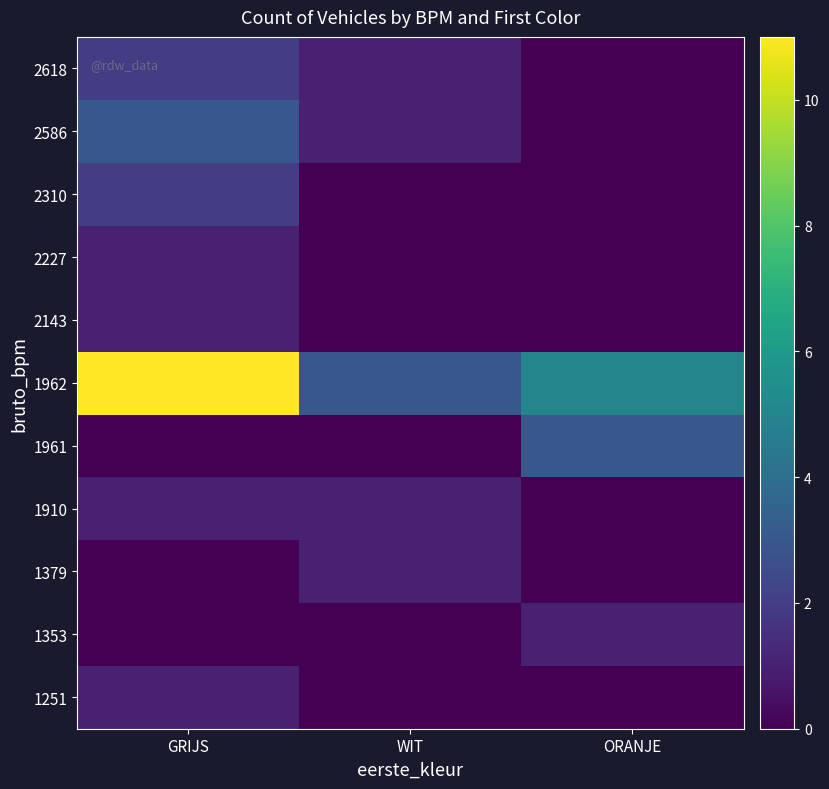

Reading right to left, list all the values displayed in this chart.

1251: ORANJE=0	WIT=0	GRIJS=1
1353: ORANJE=1	WIT=0	GRIJS=0
1379: ORANJE=0	WIT=1	GRIJS=0
1910: ORANJE=0	WIT=1	GRIJS=1
1961: ORANJE=3	WIT=0	GRIJS=0
1962: ORANJE=5	WIT=3	GRIJS=11
2143: ORANJE=0	WIT=0	GRIJS=1
2227: ORANJE=0	WIT=0	GRIJS=1
2310: ORANJE=0	WIT=0	GRIJS=2
2586: ORANJE=0	WIT=1	GRIJS=3
2618: ORANJE=0	WIT=1	GRIJS=2